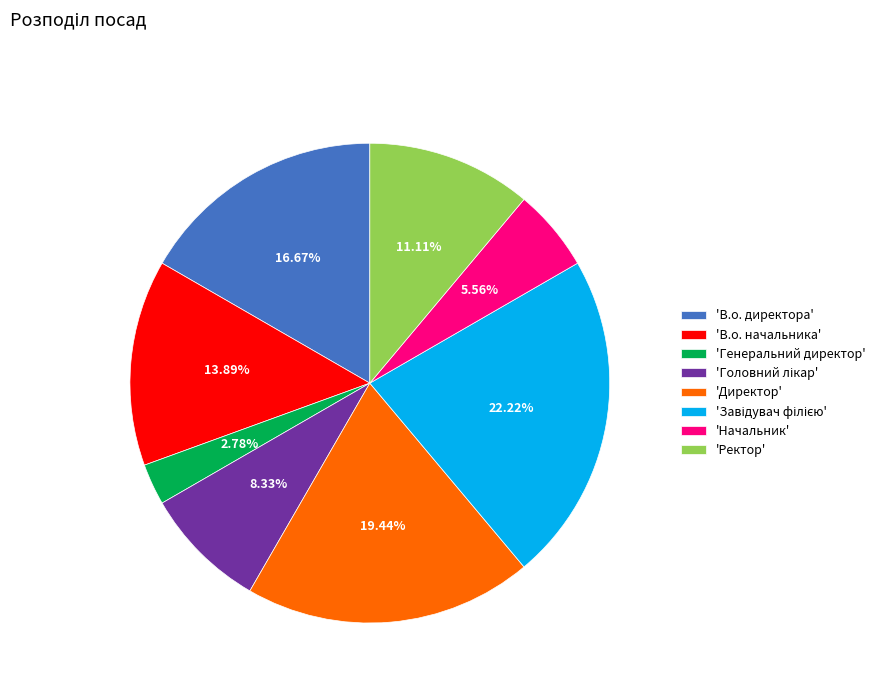

How many segments does this pie chart have?

8